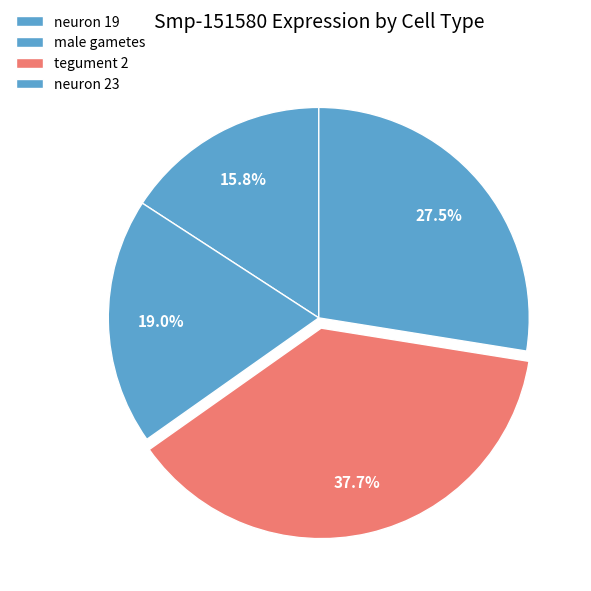

Is it true that male gametes is 19% of the pie?

True